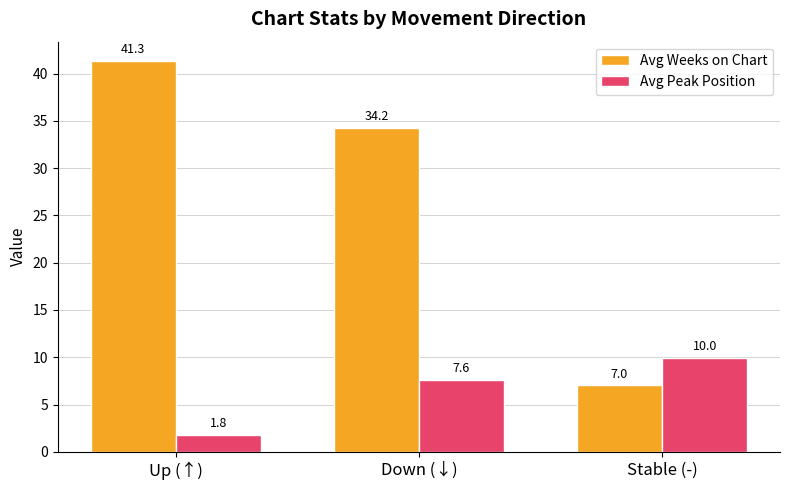

Rank the series by their maximum value, from lowest to highest.

Avg Peak Position, Avg Weeks on Chart